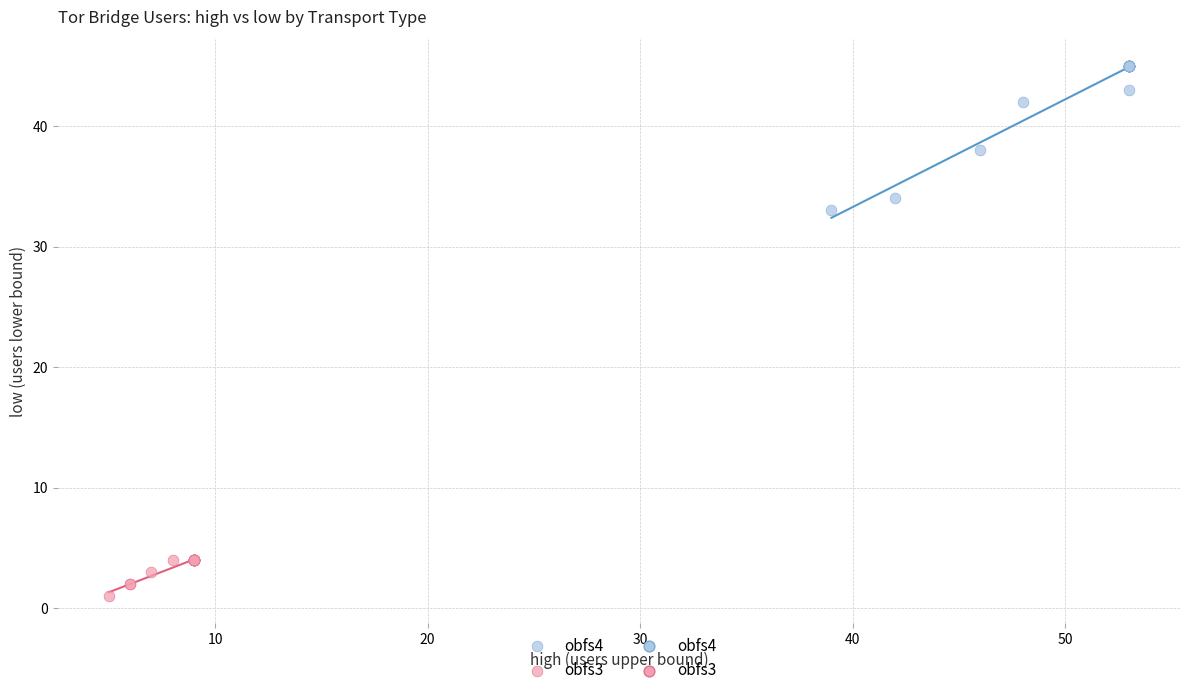

Which series contains the highest Y value?

obfs4